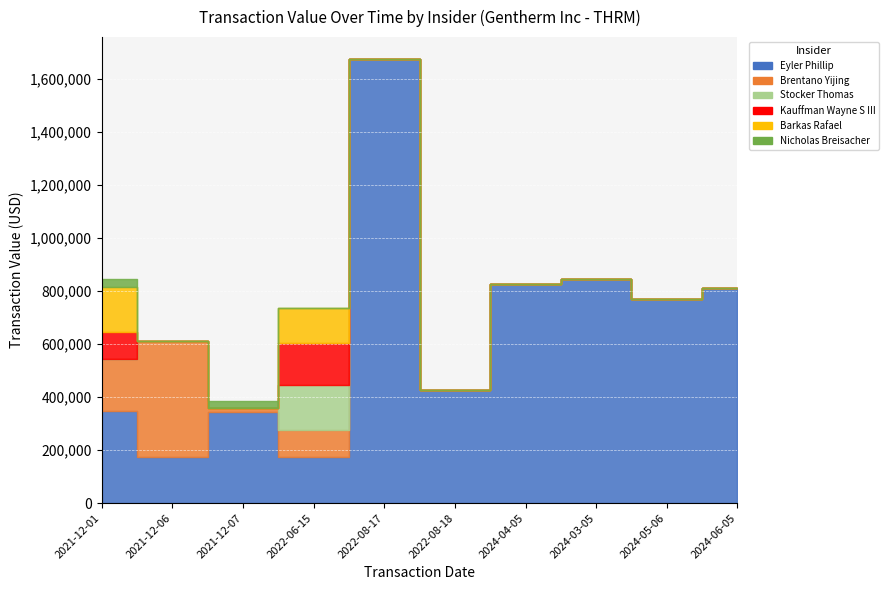

At which label is Barkas Rafael closest to 85785?

2022-06-15